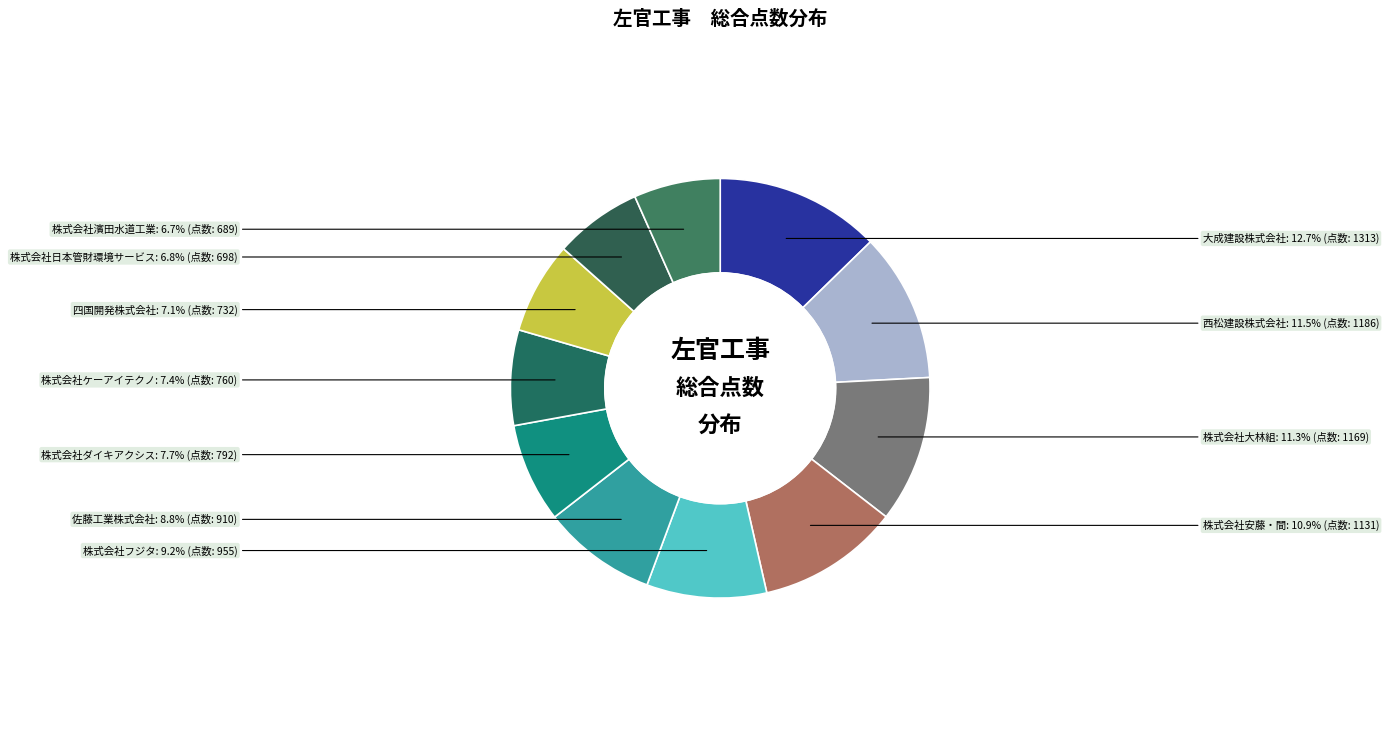

True or false: 四国開発株式会社 accounts for 18% of the total.

False